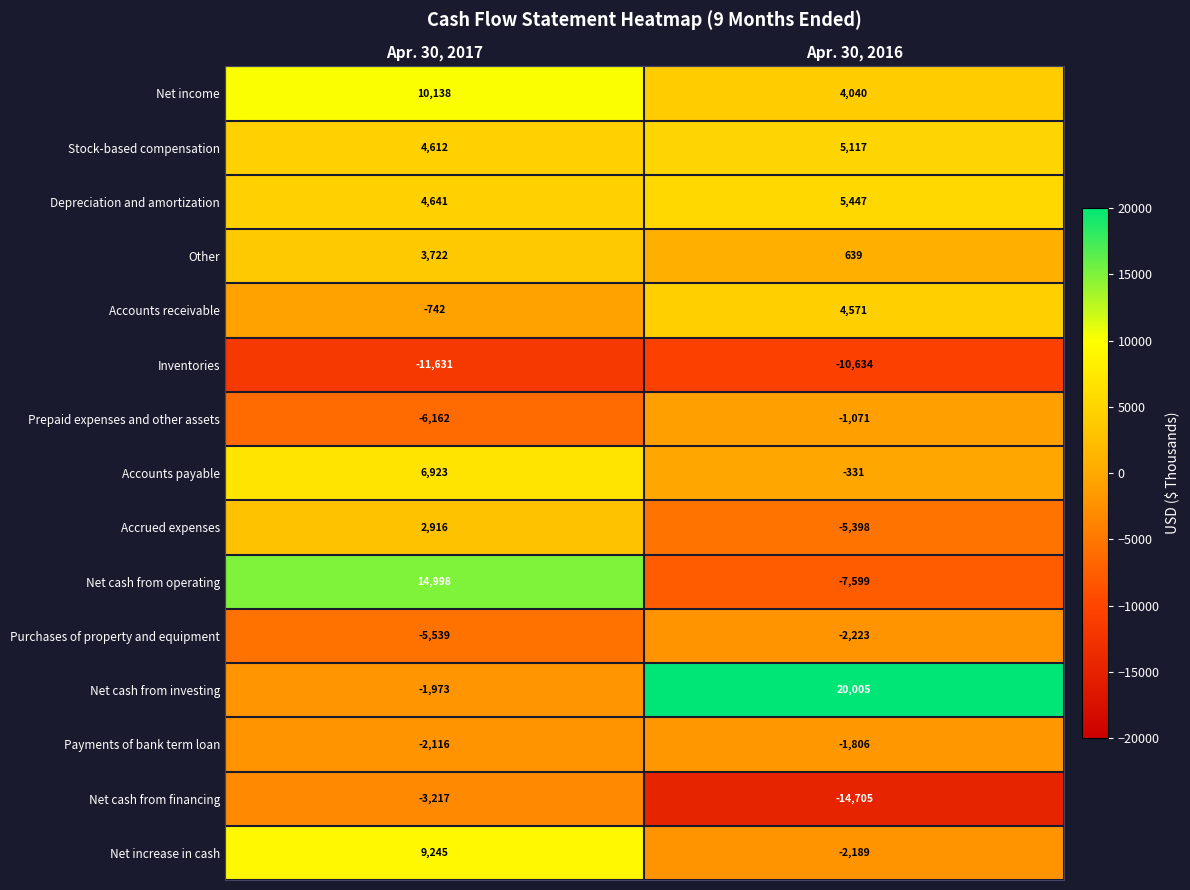

How many distinct data groups are displayed?

15